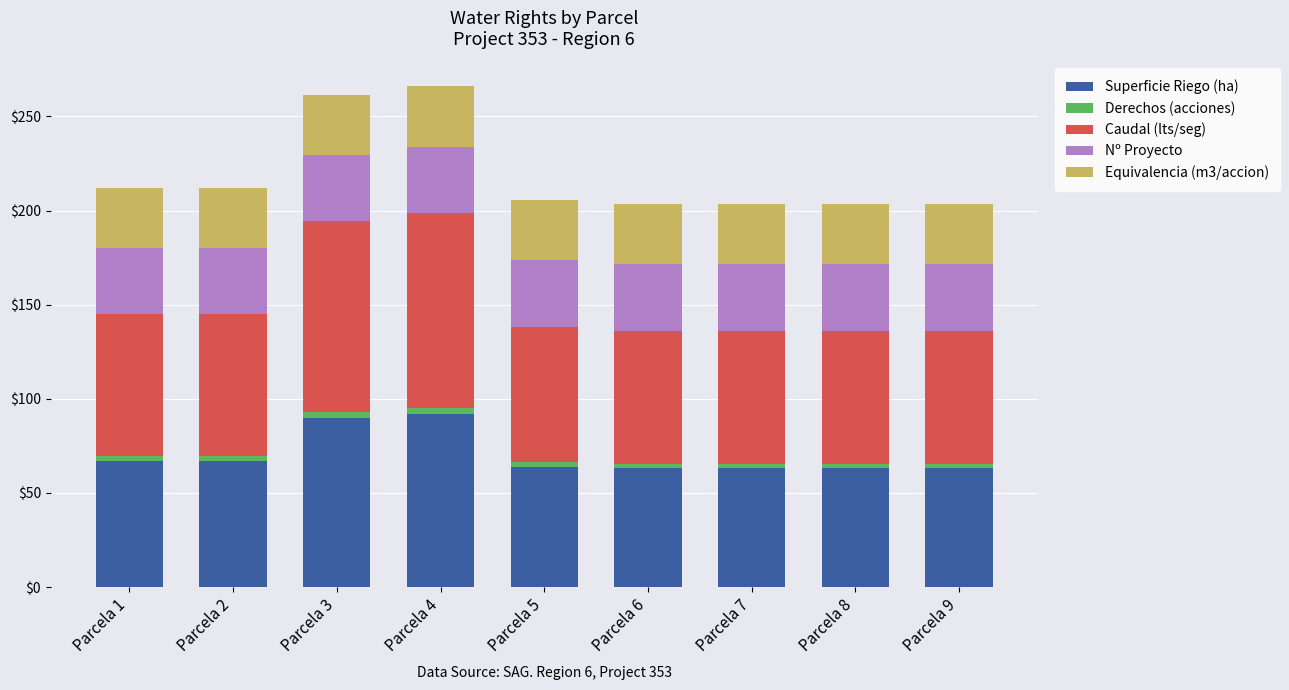

What is the sum of all Superficie Riego (ha) values?

632.0